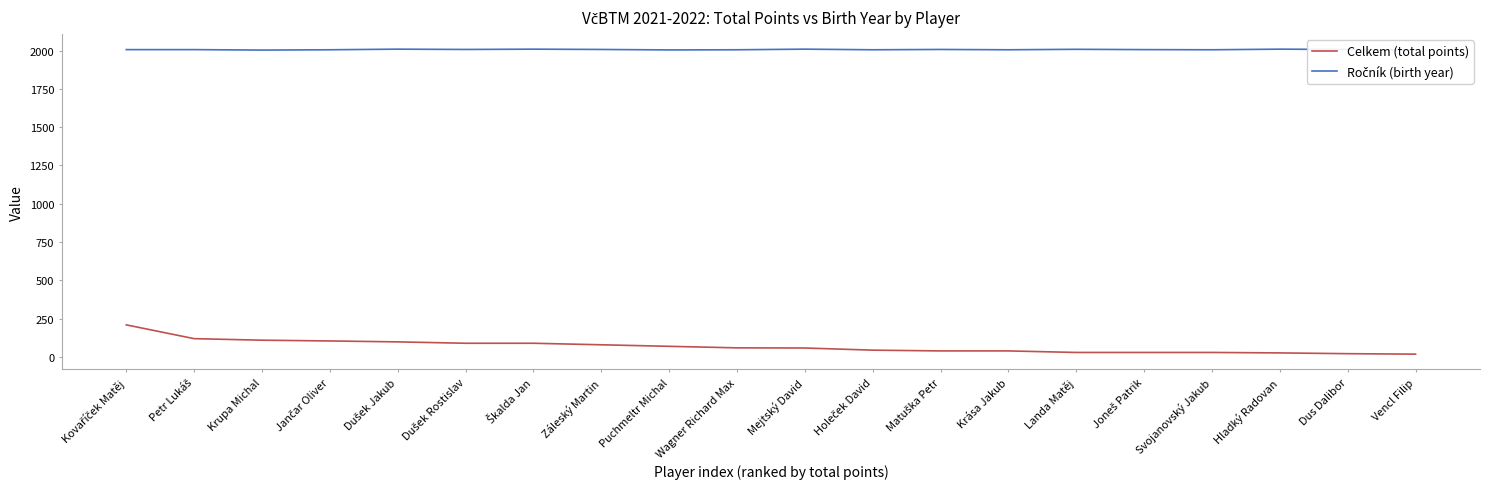

Is the value of Celkem (total points) at Dušek Rostislav greater than the value of Ročník (birth year) at Záleský Martin?

No